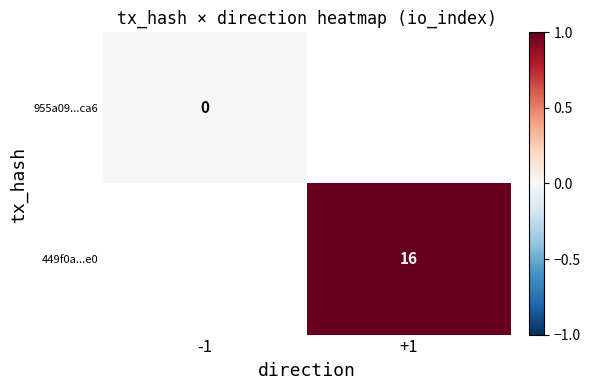

Rank the categories by 955a09...ca6 value from highest to lowest.

-1, +1